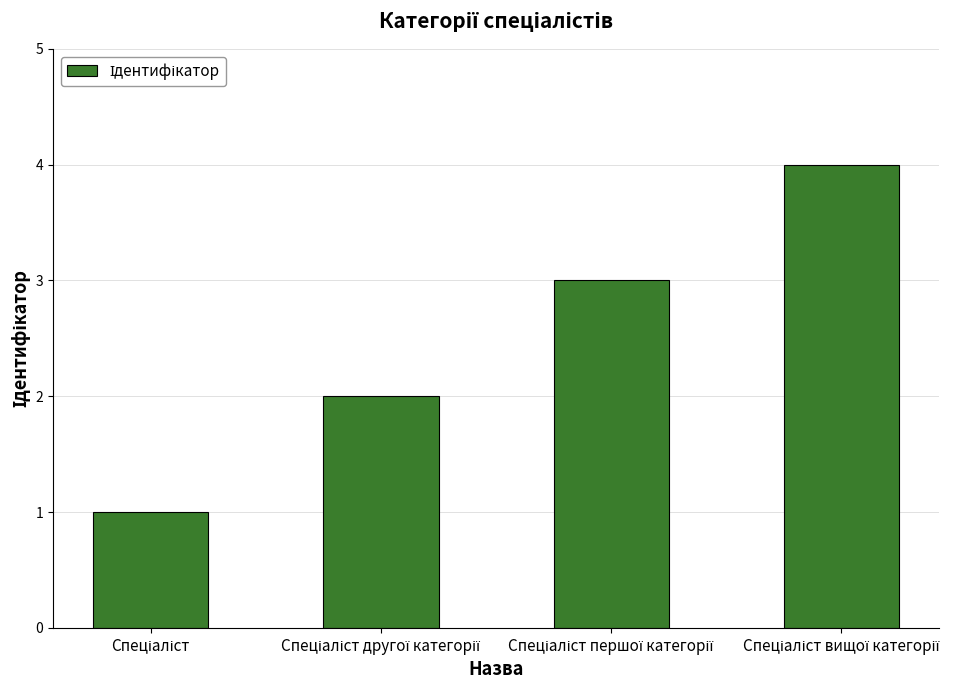

What is the difference between the maximum and minimum values?

3